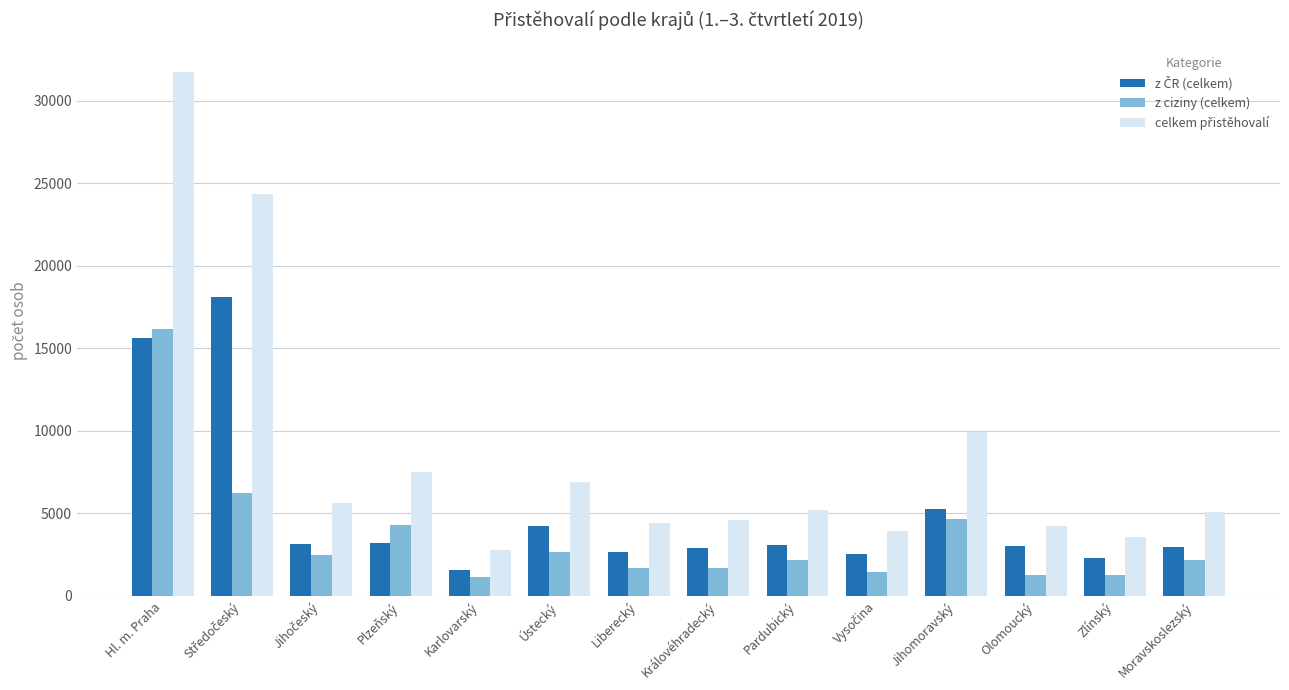

What is the average value of the z ciziny (celkem) series?

3514